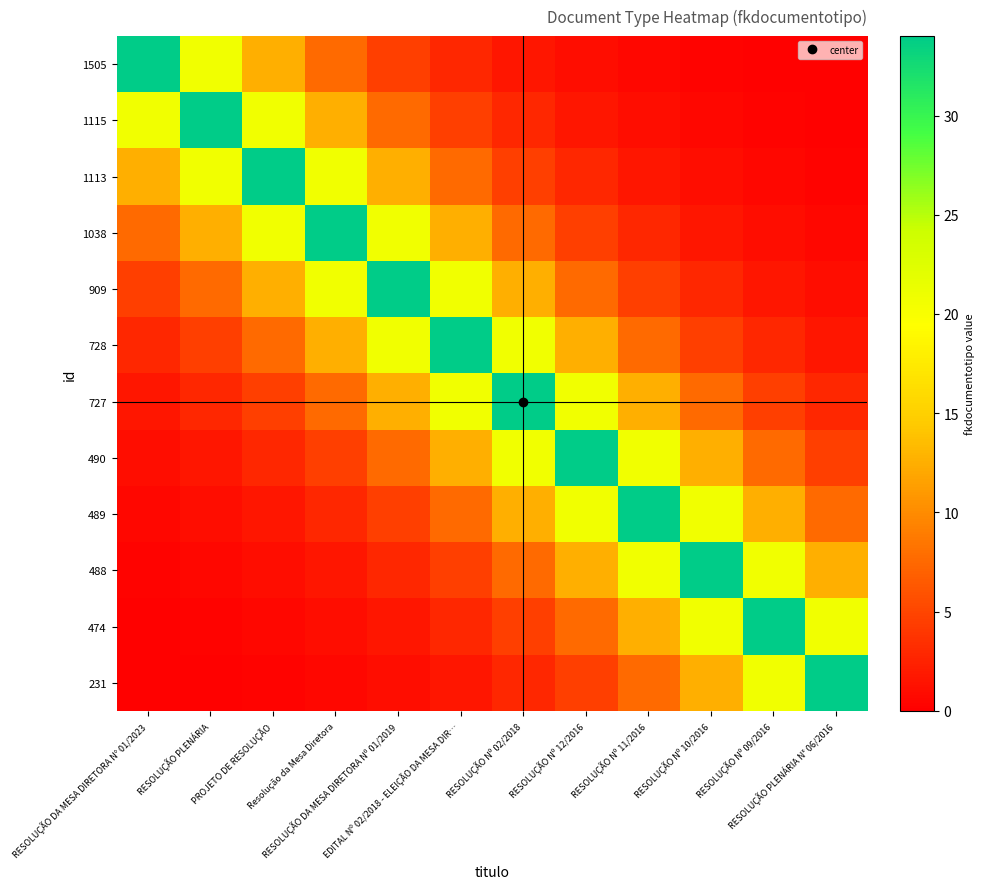

Reading left to right, list all the values displayed in this chart.

1505: RESOLUÇÃO DA MESA DIRETORA N° 01/2023=34.0	RESOLUÇÃO PLENÁRIA=20.6	PROJETO DE RESOLUÇÃO=12.5	Resolução da Mesa Diretora=7.6	RESOLUÇÃO DA MESA DIRETORA Nº 01/2019=4.6	EDITAL Nº 02/2018 - ELEIÇÃO DA MESA DIR…=2.8	RESOLUÇÃO Nº 02/2018=1.7	RESOLUÇÃO Nº 12/2016=1.0	RESOLUÇÃO Nº 11/2016=0.6	RESOLUÇÃO Nº 10/2016=0.4	RESOLUÇÃO Nº 09/2016=0.2	RESOLUÇÃO PLENÁRIA N° 06/2016=0.1
1115: RESOLUÇÃO DA MESA DIRETORA N° 01/2023=20.6	RESOLUÇÃO PLENÁRIA=34.0	PROJETO DE RESOLUÇÃO=20.6	Resolução da Mesa Diretora=12.5	RESOLUÇÃO DA MESA DIRETORA Nº 01/2019=7.6	EDITAL Nº 02/2018 - ELEIÇÃO DA MESA DIR…=4.6	RESOLUÇÃO Nº 02/2018=2.8	RESOLUÇÃO Nº 12/2016=1.7	RESOLUÇÃO Nº 11/2016=1.0	RESOLUÇÃO Nº 10/2016=0.6	RESOLUÇÃO Nº 09/2016=0.4	RESOLUÇÃO PLENÁRIA N° 06/2016=0.2
1113: RESOLUÇÃO DA MESA DIRETORA N° 01/2023=12.5	RESOLUÇÃO PLENÁRIA=20.6	PROJETO DE RESOLUÇÃO=34.0	Resolução da Mesa Diretora=20.6	RESOLUÇÃO DA MESA DIRETORA Nº 01/2019=12.5	EDITAL Nº 02/2018 - ELEIÇÃO DA MESA DIR…=7.6	RESOLUÇÃO Nº 02/2018=4.6	RESOLUÇÃO Nº 12/2016=2.8	RESOLUÇÃO Nº 11/2016=1.7	RESOLUÇÃO Nº 10/2016=1.0	RESOLUÇÃO Nº 09/2016=0.6	RESOLUÇÃO PLENÁRIA N° 06/2016=0.4
1038: RESOLUÇÃO DA MESA DIRETORA N° 01/2023=7.6	RESOLUÇÃO PLENÁRIA=12.5	PROJETO DE RESOLUÇÃO=20.6	Resolução da Mesa Diretora=34.0	RESOLUÇÃO DA MESA DIRETORA Nº 01/2019=20.6	EDITAL Nº 02/2018 - ELEIÇÃO DA MESA DIR…=12.5	RESOLUÇÃO Nº 02/2018=7.6	RESOLUÇÃO Nº 12/2016=4.6	RESOLUÇÃO Nº 11/2016=2.8	RESOLUÇÃO Nº 10/2016=1.7	RESOLUÇÃO Nº 09/2016=1.0	RESOLUÇÃO PLENÁRIA N° 06/2016=0.6
909: RESOLUÇÃO DA MESA DIRETORA N° 01/2023=4.6	RESOLUÇÃO PLENÁRIA=7.6	PROJETO DE RESOLUÇÃO=12.5	Resolução da Mesa Diretora=20.6	RESOLUÇÃO DA MESA DIRETORA Nº 01/2019=34.0	EDITAL Nº 02/2018 - ELEIÇÃO DA MESA DIR…=20.6	RESOLUÇÃO Nº 02/2018=12.5	RESOLUÇÃO Nº 12/2016=7.6	RESOLUÇÃO Nº 11/2016=4.6	RESOLUÇÃO Nº 10/2016=2.8	RESOLUÇÃO Nº 09/2016=1.7	RESOLUÇÃO PLENÁRIA N° 06/2016=1.0
728: RESOLUÇÃO DA MESA DIRETORA N° 01/2023=2.8	RESOLUÇÃO PLENÁRIA=4.6	PROJETO DE RESOLUÇÃO=7.6	Resolução da Mesa Diretora=12.5	RESOLUÇÃO DA MESA DIRETORA Nº 01/2019=20.6	EDITAL Nº 02/2018 - ELEIÇÃO DA MESA DIR…=34.0	RESOLUÇÃO Nº 02/2018=20.6	RESOLUÇÃO Nº 12/2016=12.5	RESOLUÇÃO Nº 11/2016=7.6	RESOLUÇÃO Nº 10/2016=4.6	RESOLUÇÃO Nº 09/2016=2.8	RESOLUÇÃO PLENÁRIA N° 06/2016=1.7
727: RESOLUÇÃO DA MESA DIRETORA N° 01/2023=1.7	RESOLUÇÃO PLENÁRIA=2.8	PROJETO DE RESOLUÇÃO=4.6	Resolução da Mesa Diretora=7.6	RESOLUÇÃO DA MESA DIRETORA Nº 01/2019=12.5	EDITAL Nº 02/2018 - ELEIÇÃO DA MESA DIR…=20.6	RESOLUÇÃO Nº 02/2018=34.0	RESOLUÇÃO Nº 12/2016=20.6	RESOLUÇÃO Nº 11/2016=12.5	RESOLUÇÃO Nº 10/2016=7.6	RESOLUÇÃO Nº 09/2016=4.6	RESOLUÇÃO PLENÁRIA N° 06/2016=2.8
490: RESOLUÇÃO DA MESA DIRETORA N° 01/2023=1.0	RESOLUÇÃO PLENÁRIA=1.7	PROJETO DE RESOLUÇÃO=2.8	Resolução da Mesa Diretora=4.6	RESOLUÇÃO DA MESA DIRETORA Nº 01/2019=7.6	EDITAL Nº 02/2018 - ELEIÇÃO DA MESA DIR…=12.5	RESOLUÇÃO Nº 02/2018=20.6	RESOLUÇÃO Nº 12/2016=34.0	RESOLUÇÃO Nº 11/2016=20.6	RESOLUÇÃO Nº 10/2016=12.5	RESOLUÇÃO Nº 09/2016=7.6	RESOLUÇÃO PLENÁRIA N° 06/2016=4.6
489: RESOLUÇÃO DA MESA DIRETORA N° 01/2023=0.6	RESOLUÇÃO PLENÁRIA=1.0	PROJETO DE RESOLUÇÃO=1.7	Resolução da Mesa Diretora=2.8	RESOLUÇÃO DA MESA DIRETORA Nº 01/2019=4.6	EDITAL Nº 02/2018 - ELEIÇÃO DA MESA DIR…=7.6	RESOLUÇÃO Nº 02/2018=12.5	RESOLUÇÃO Nº 12/2016=20.6	RESOLUÇÃO Nº 11/2016=34.0	RESOLUÇÃO Nº 10/2016=20.6	RESOLUÇÃO Nº 09/2016=12.5	RESOLUÇÃO PLENÁRIA N° 06/2016=7.6
488: RESOLUÇÃO DA MESA DIRETORA N° 01/2023=0.4	RESOLUÇÃO PLENÁRIA=0.6	PROJETO DE RESOLUÇÃO=1.0	Resolução da Mesa Diretora=1.7	RESOLUÇÃO DA MESA DIRETORA Nº 01/2019=2.8	EDITAL Nº 02/2018 - ELEIÇÃO DA MESA DIR…=4.6	RESOLUÇÃO Nº 02/2018=7.6	RESOLUÇÃO Nº 12/2016=12.5	RESOLUÇÃO Nº 11/2016=20.6	RESOLUÇÃO Nº 10/2016=34.0	RESOLUÇÃO Nº 09/2016=20.6	RESOLUÇÃO PLENÁRIA N° 06/2016=12.5
474: RESOLUÇÃO DA MESA DIRETORA N° 01/2023=0.2	RESOLUÇÃO PLENÁRIA=0.4	PROJETO DE RESOLUÇÃO=0.6	Resolução da Mesa Diretora=1.0	RESOLUÇÃO DA MESA DIRETORA Nº 01/2019=1.7	EDITAL Nº 02/2018 - ELEIÇÃO DA MESA DIR…=2.8	RESOLUÇÃO Nº 02/2018=4.6	RESOLUÇÃO Nº 12/2016=7.6	RESOLUÇÃO Nº 11/2016=12.5	RESOLUÇÃO Nº 10/2016=20.6	RESOLUÇÃO Nº 09/2016=34.0	RESOLUÇÃO PLENÁRIA N° 06/2016=20.6
231: RESOLUÇÃO DA MESA DIRETORA N° 01/2023=0.1	RESOLUÇÃO PLENÁRIA=0.2	PROJETO DE RESOLUÇÃO=0.4	Resolução da Mesa Diretora=0.6	RESOLUÇÃO DA MESA DIRETORA Nº 01/2019=1.0	EDITAL Nº 02/2018 - ELEIÇÃO DA MESA DIR…=1.7	RESOLUÇÃO Nº 02/2018=2.8	RESOLUÇÃO Nº 12/2016=4.6	RESOLUÇÃO Nº 11/2016=7.6	RESOLUÇÃO Nº 10/2016=12.5	RESOLUÇÃO Nº 09/2016=20.6	RESOLUÇÃO PLENÁRIA N° 06/2016=34.0